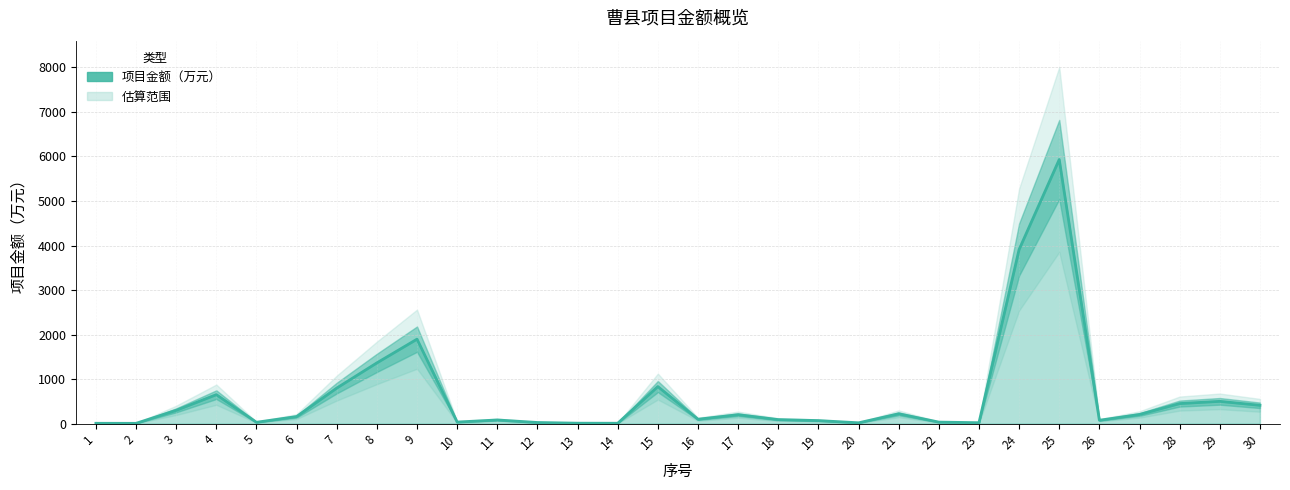

Reading right to left, extract all data points from this chart.

30=411.0	29=500.0	28=450.0	27=205.0	26=75.0	25=5932.0	24=3910.0	23=20.0	22=34.0	21=220.0	20=18.0	19=68.0	18=90.0	17=200.0	16=98.0	15=832.0	14=7.9	13=9.4	12=25.0	11=82.0	10=35.0	9=1896.8	8=1364.0	7=798.0	6=158.0	5=30.0	4=650.0	3=298.1	2=6.0	1=7.0